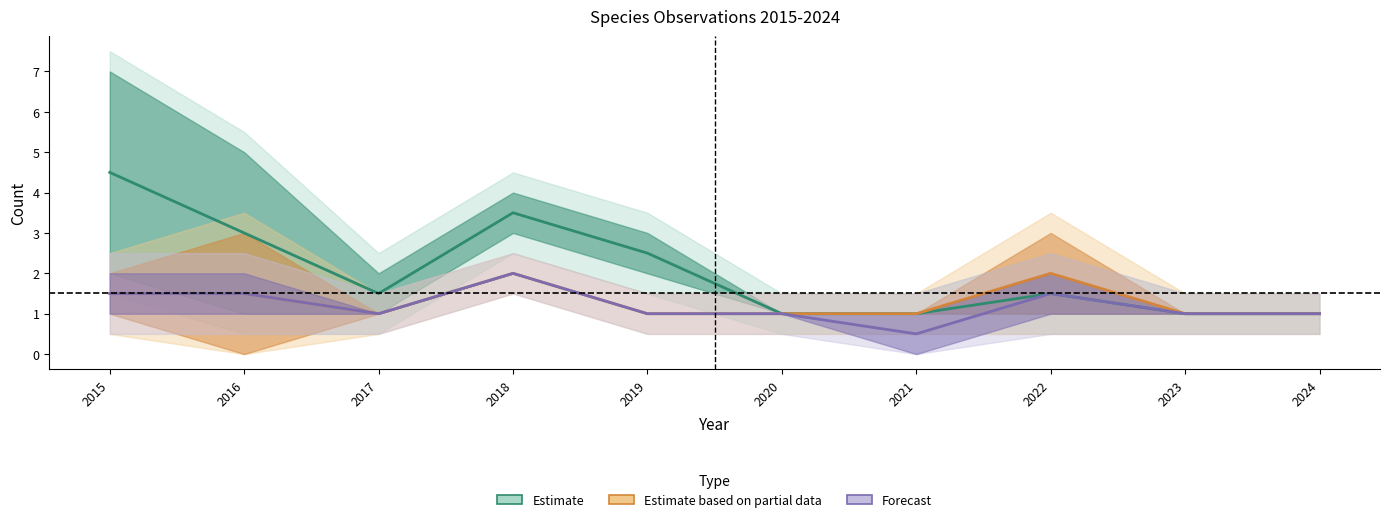

Reading left to right, list all the values displayed in this chart.

Estimate: 2015=4.5	2016=3.0	2017=1.5	2018=3.5	2019=2.5	2020=1.0	2021=1.0	2022=1.5	2023=1.0	2024=1.0
Estimate based on partial data: 2015=1.5	2016=1.5	2017=1.0	2018=2.0	2019=1.0	2020=1.0	2021=1.0	2022=2.0	2023=1.0	2024=1.0
Forecast: 2015=1.5	2016=1.5	2017=1.0	2018=2.0	2019=1.0	2020=1.0	2021=0.5	2022=1.5	2023=1.0	2024=1.0